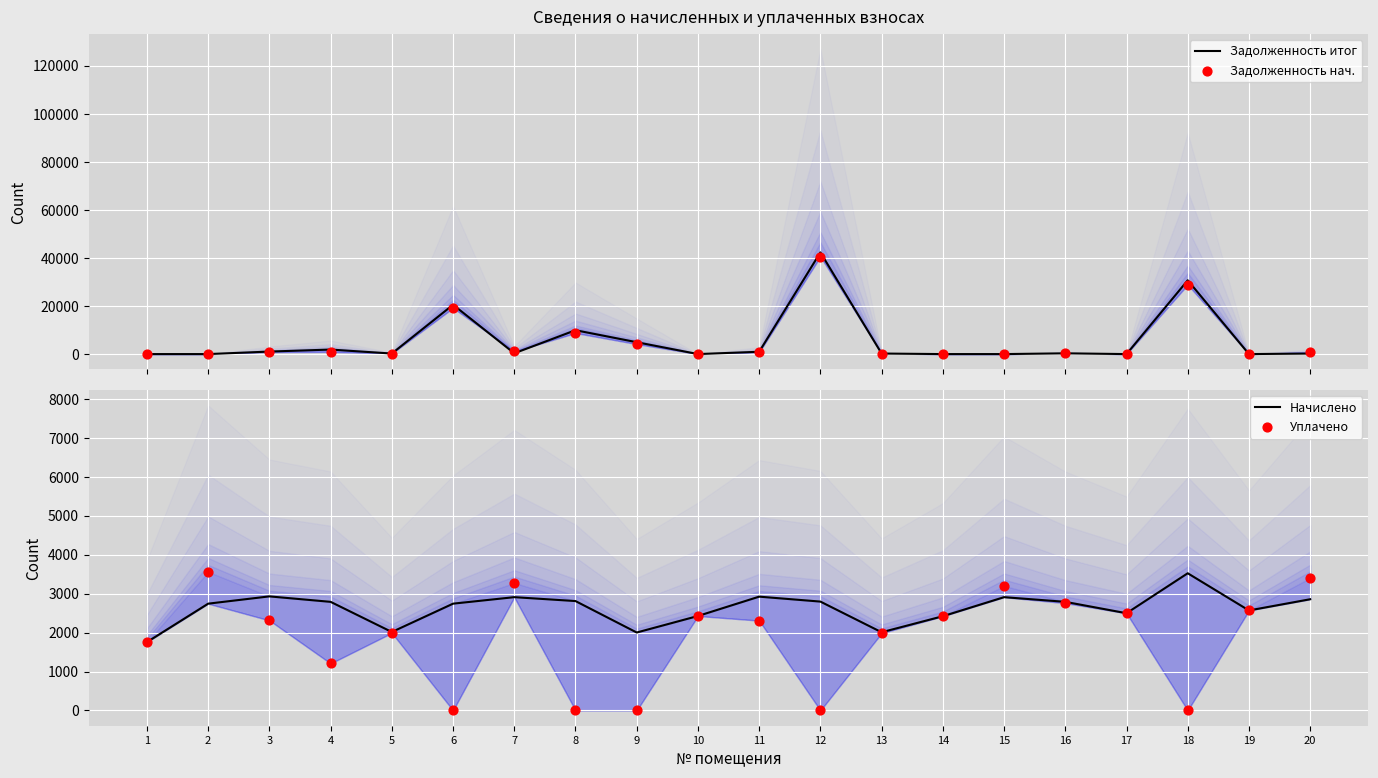

What is the total value across all series at 9?

11097.0